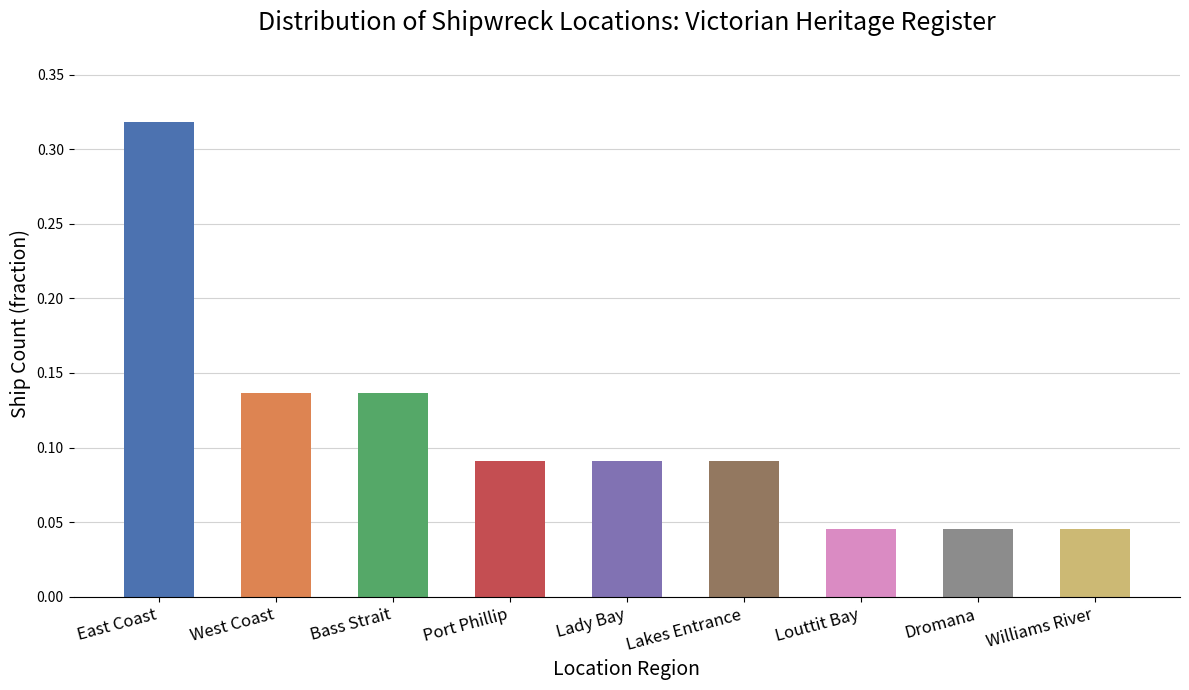

What is the sum of all values?

1.0